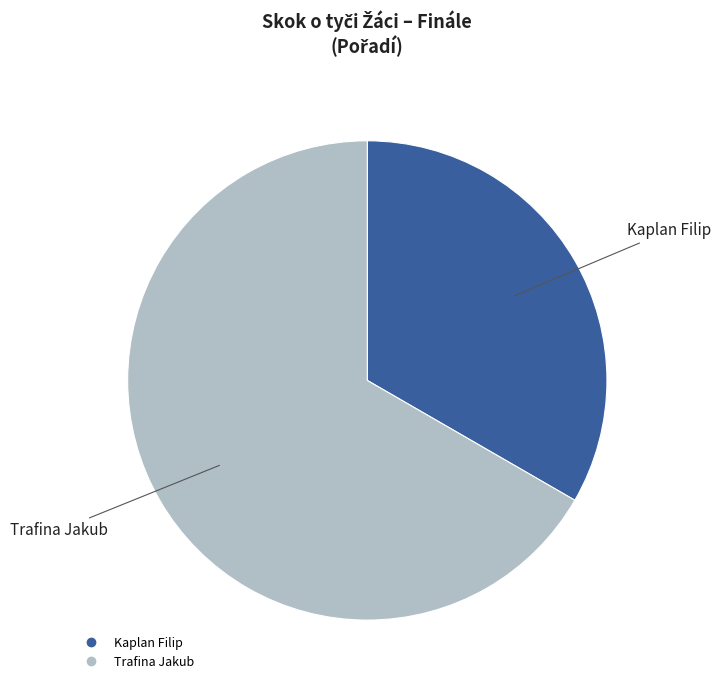

Do Kaplan Filip and Trafina Jakub together represent more than half of the pie?

Yes